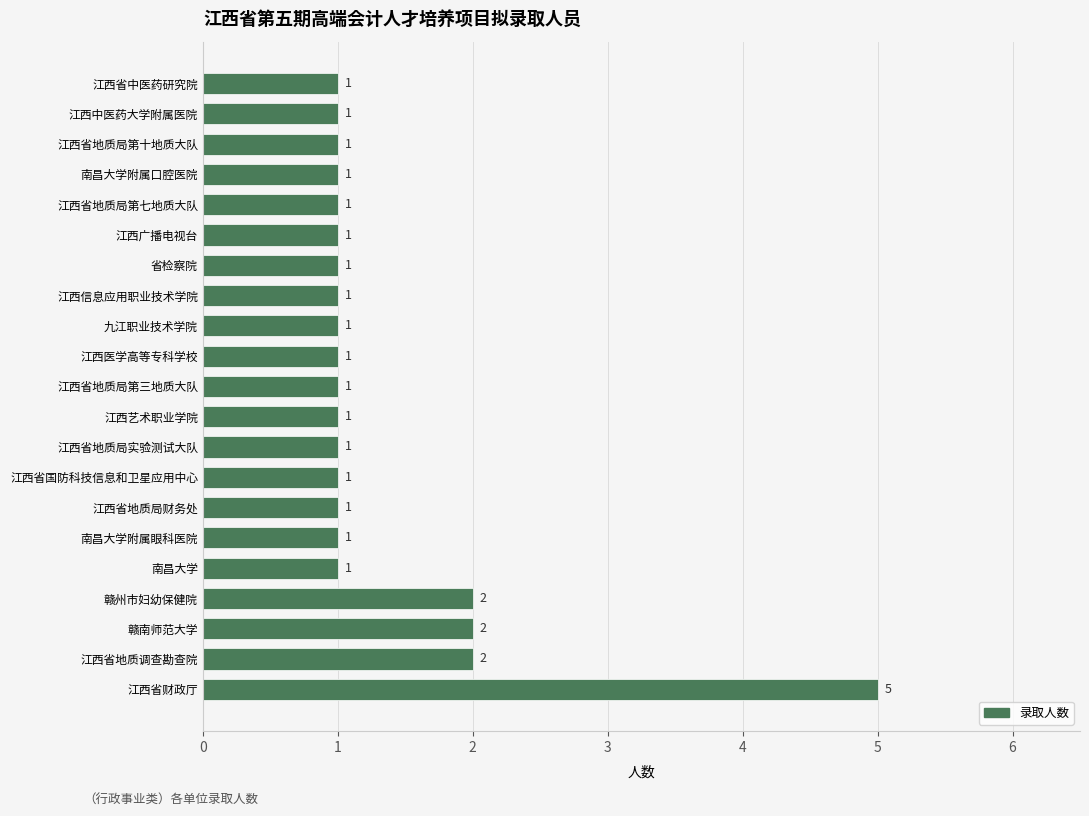

What is the ratio of the value at 江西信息应用职业技术学院 to the value at 南昌大学附属眼科医院?

1.0